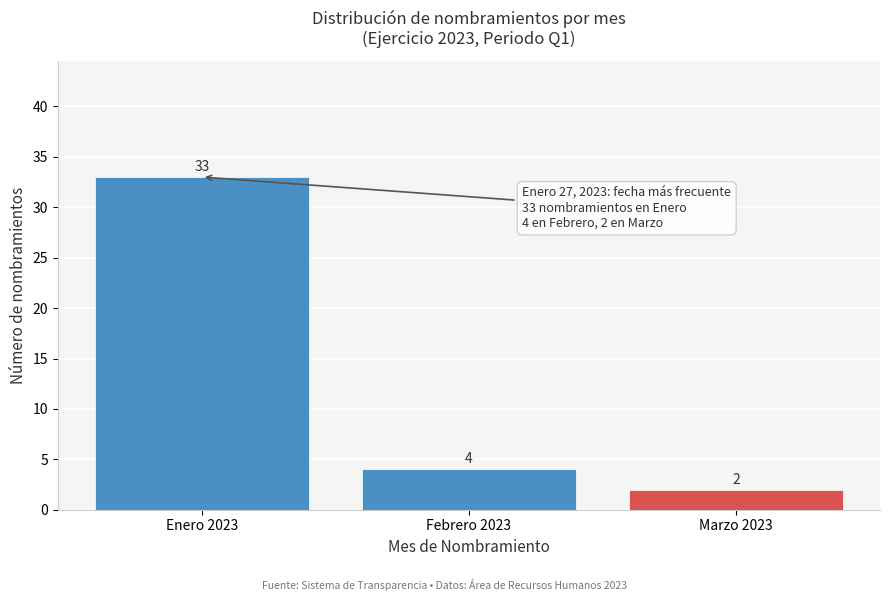

Reading right to left, extract all data points from this chart.

2	4	33